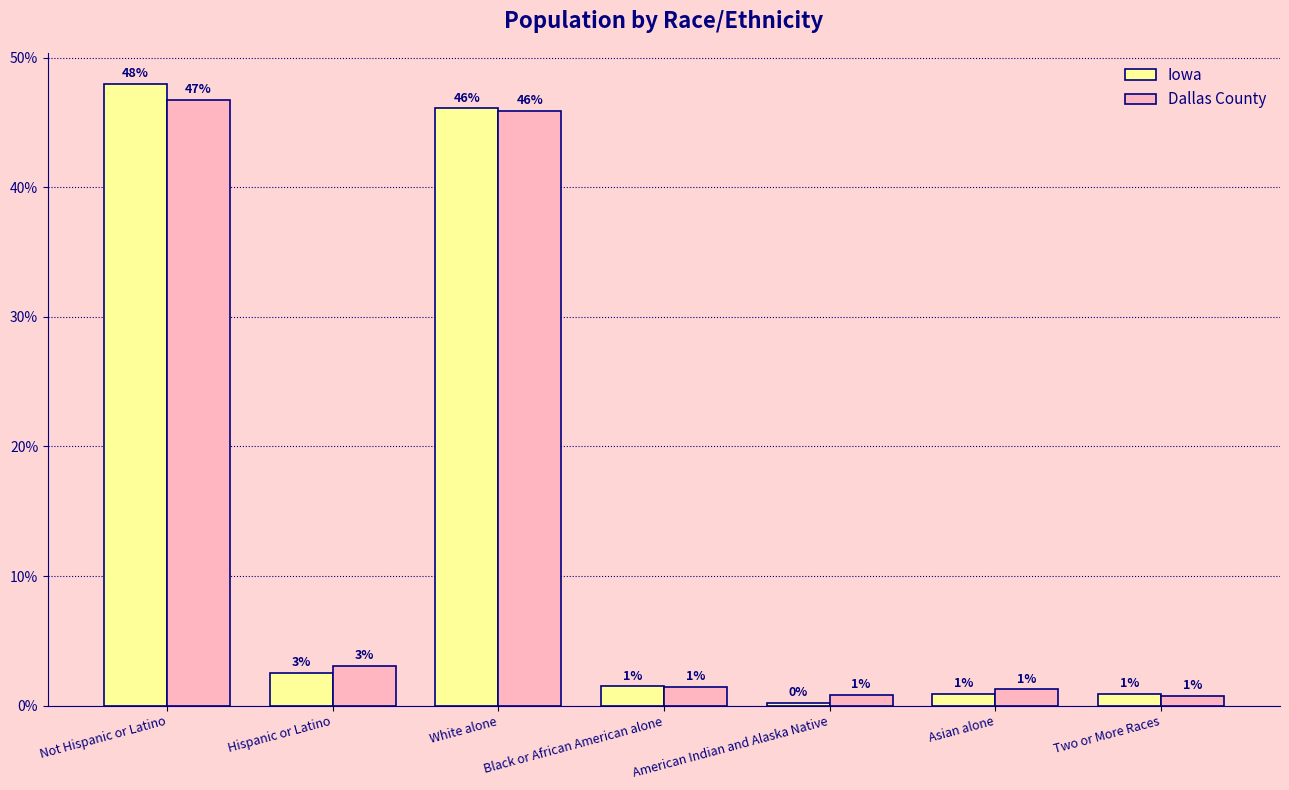

What are all the series names shown in the legend?

Iowa, Dallas County